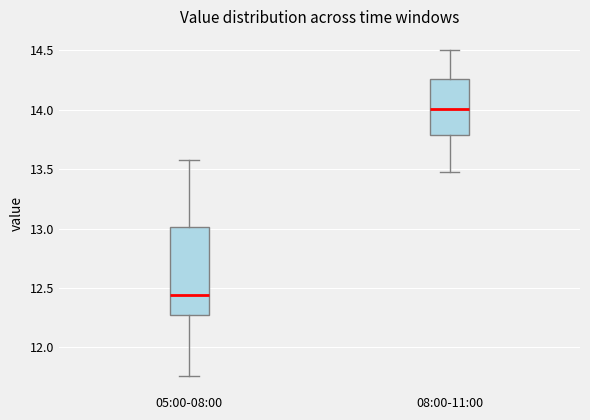

Reading left to right, transcribe this box plot: for each box, give where its median line is, the range the box spans, and where its two whiskers end, as read against the y-axis. The values are not printed on the chart, so give them approximately, as read against the axis.

05:00-08:00: median 12.45, box 12.25 to 13.00, whiskers 11.75 to 13.60
08:00-11:00: median 14.00, box 13.80 to 14.25, whiskers 13.50 to 14.50